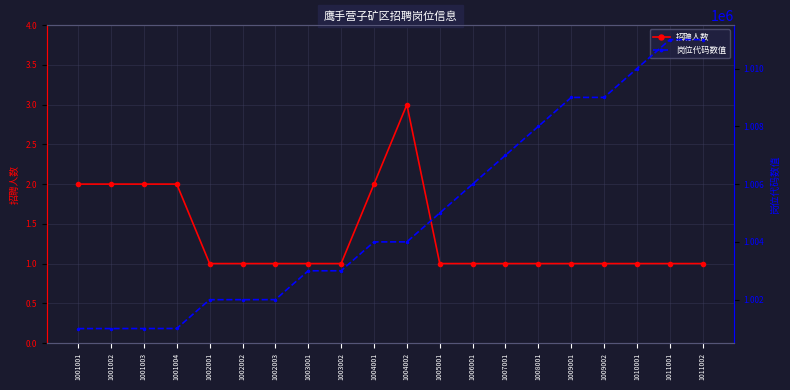

Is this an area chart (filled region under the line)?

No